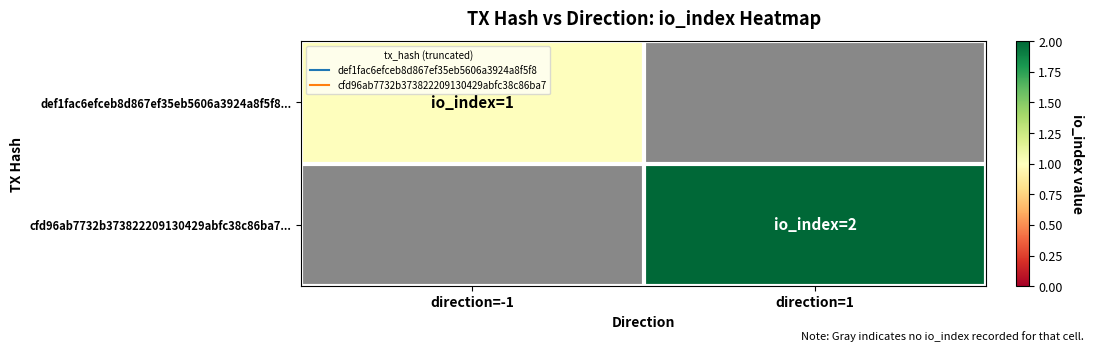

At which category does the chart reach its minimum across all series?

direction=-1